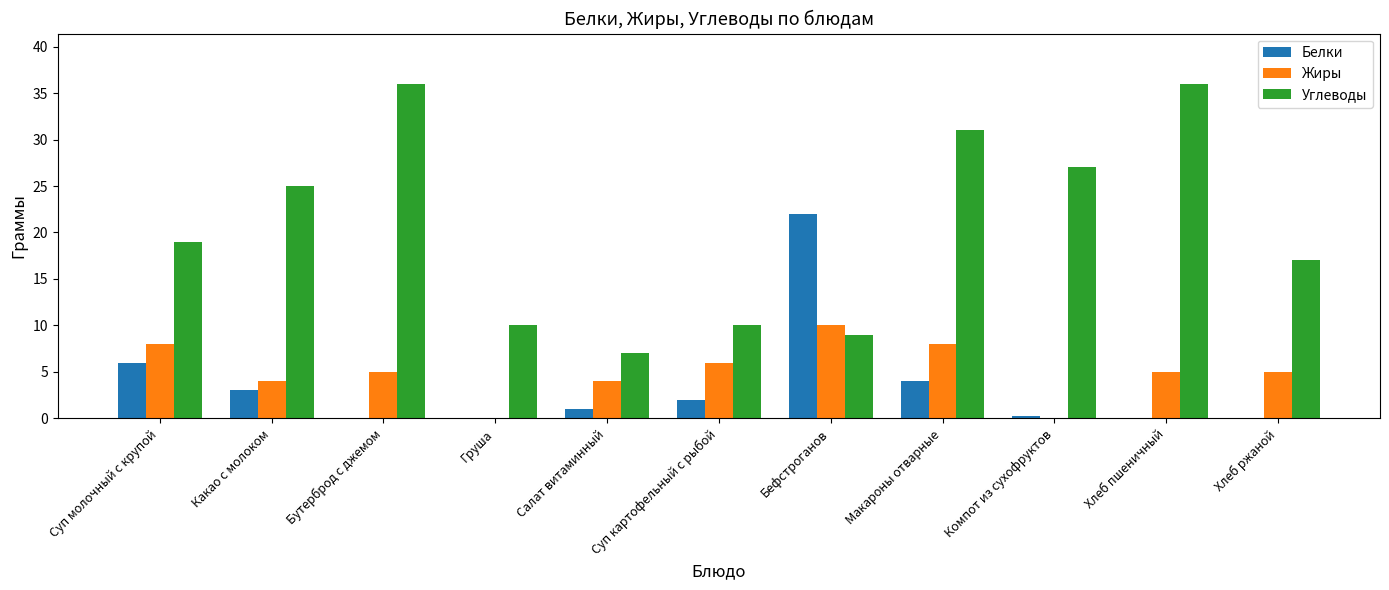

At which label does Белки reach its peak?

Бефстроганов